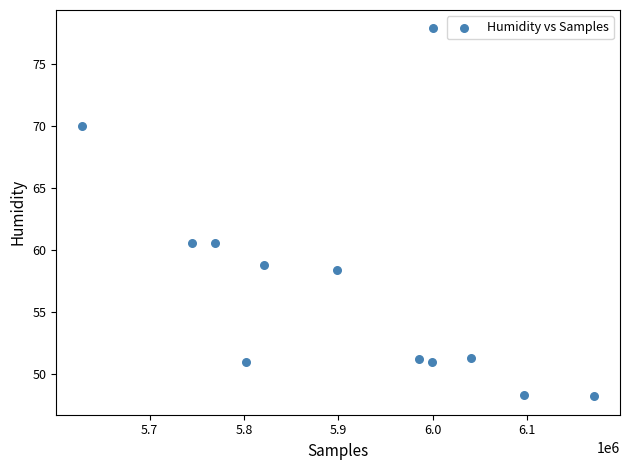

What is the range of X values (max minus min)?

543393.0